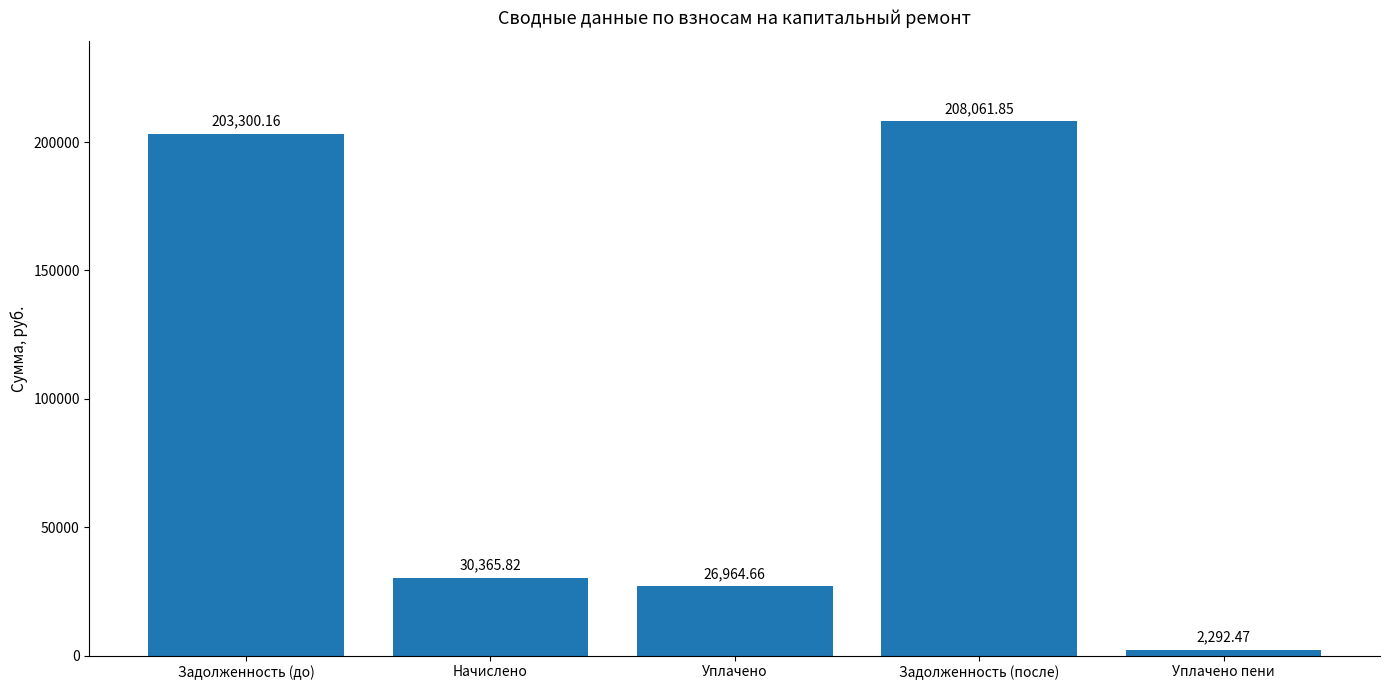

Are the bars grouped side by side (vs. stacked)?

No